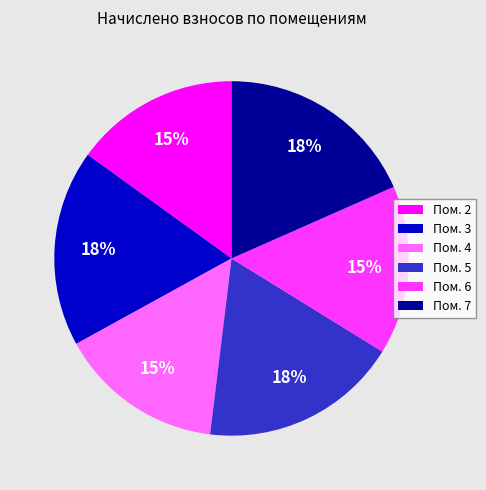

What percentage is the Пом. 5 slice, to the nearest percent?

18%